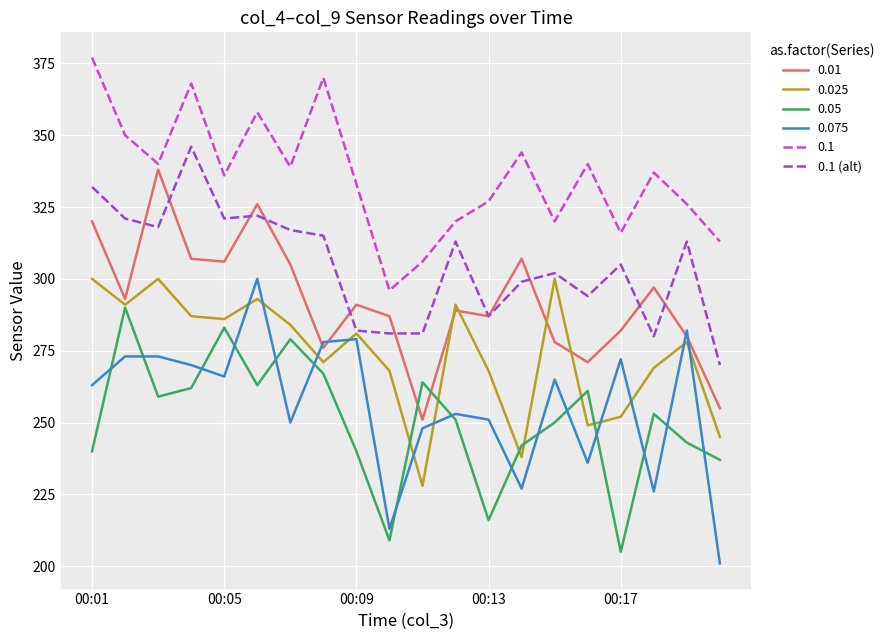

True or false: 0.1 and 0.075 intersect in this chart.

False